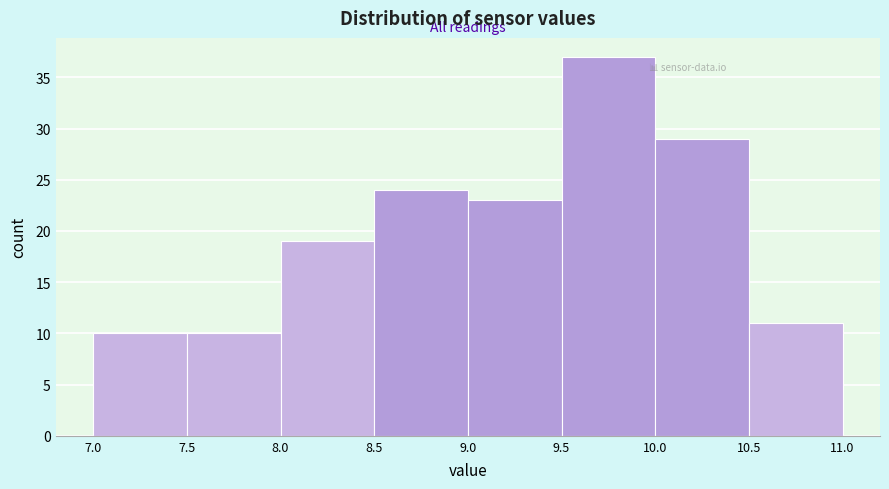

Reading left to right, transcribe this chart: for each bar, give the range it covers on the x-axis and its height. The values are not printed on the chart, so give them approximately, as read against the axis.

7.0 to 7.5: 10
7.5 to 8.0: 10
8.0 to 8.5: 19
8.5 to 9.0: 24
9.0 to 9.5: 23
9.5 to 10.0: 37
10.0 to 10.5: 29
10.5 to 11.0: 11